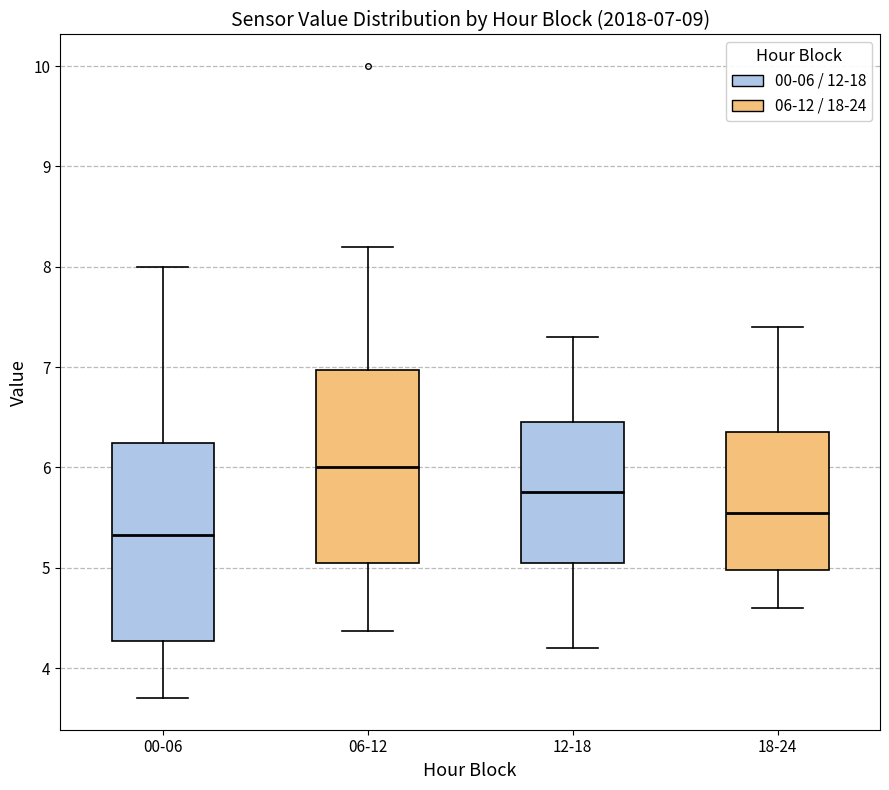

Which box has the lowest median line?

00-06